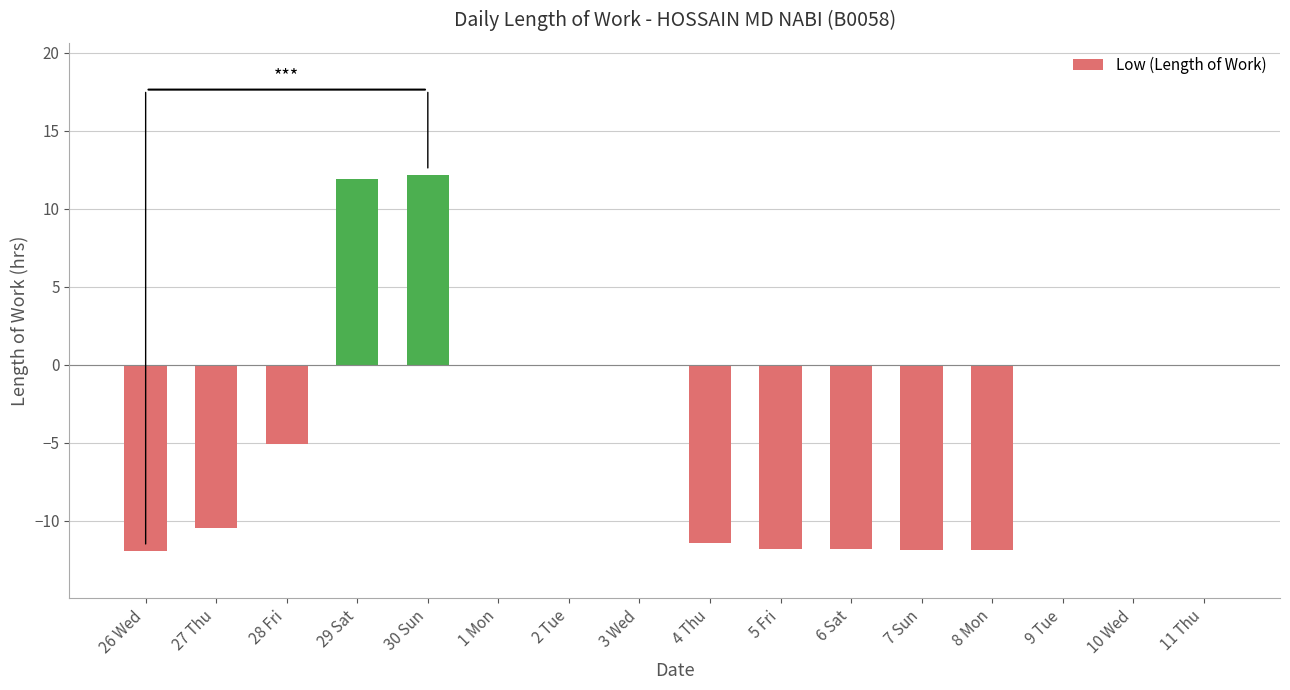

The value at 1 Mon is 0.0. True or false?

True